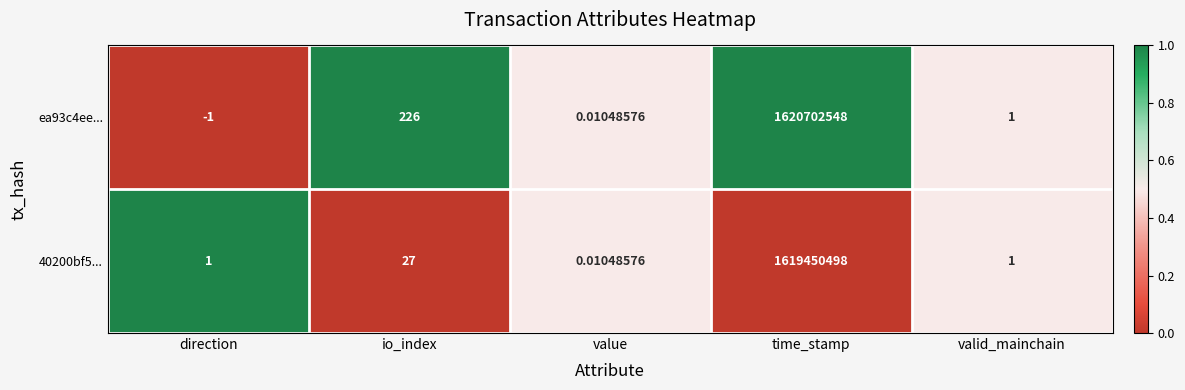

Count the number of categories in the chart.

5